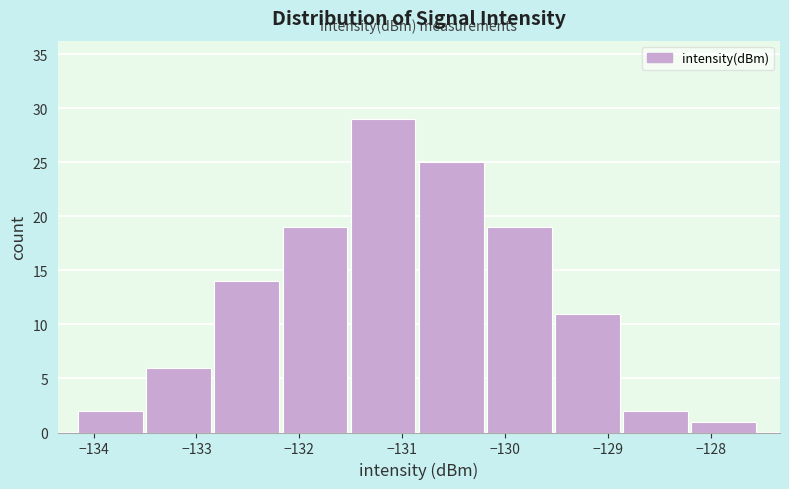

Which range on the x-axis has the tallest bar?

-131.5 to -130.8